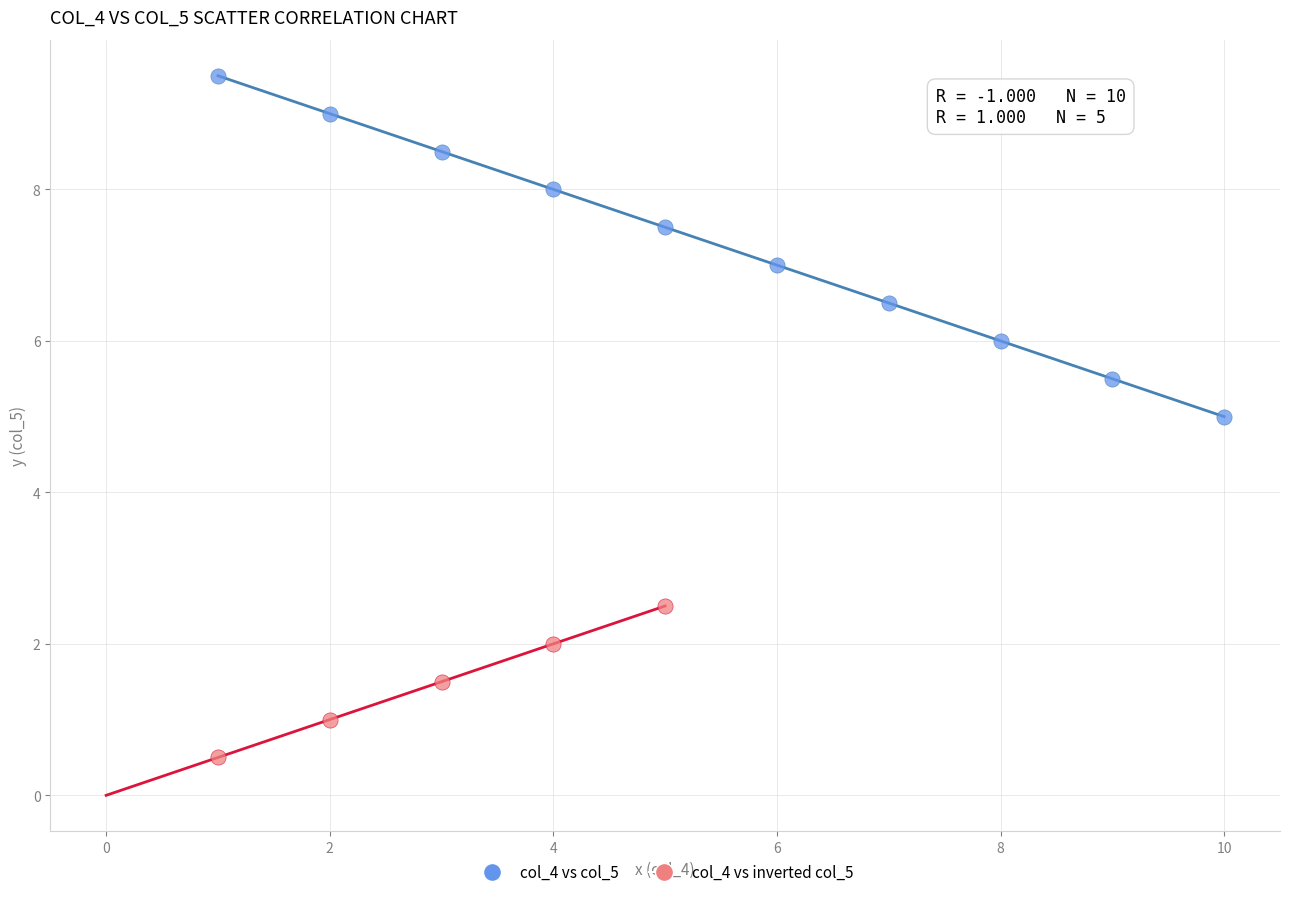

Which series reaches the maximum Y coordinate?

col_4 vs col_5